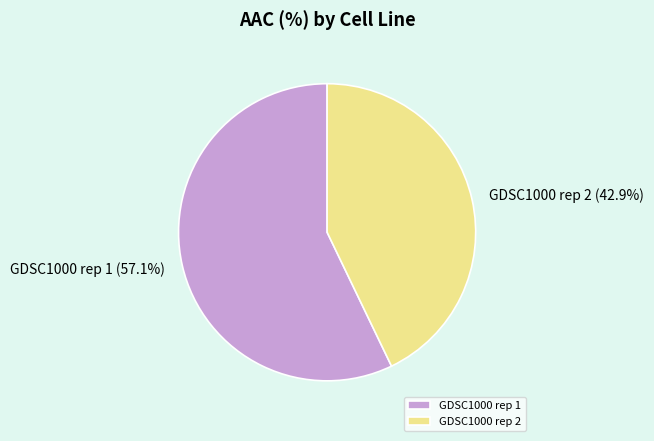

Does GDSC1000 rep 1 represent more than half of the total?

Yes